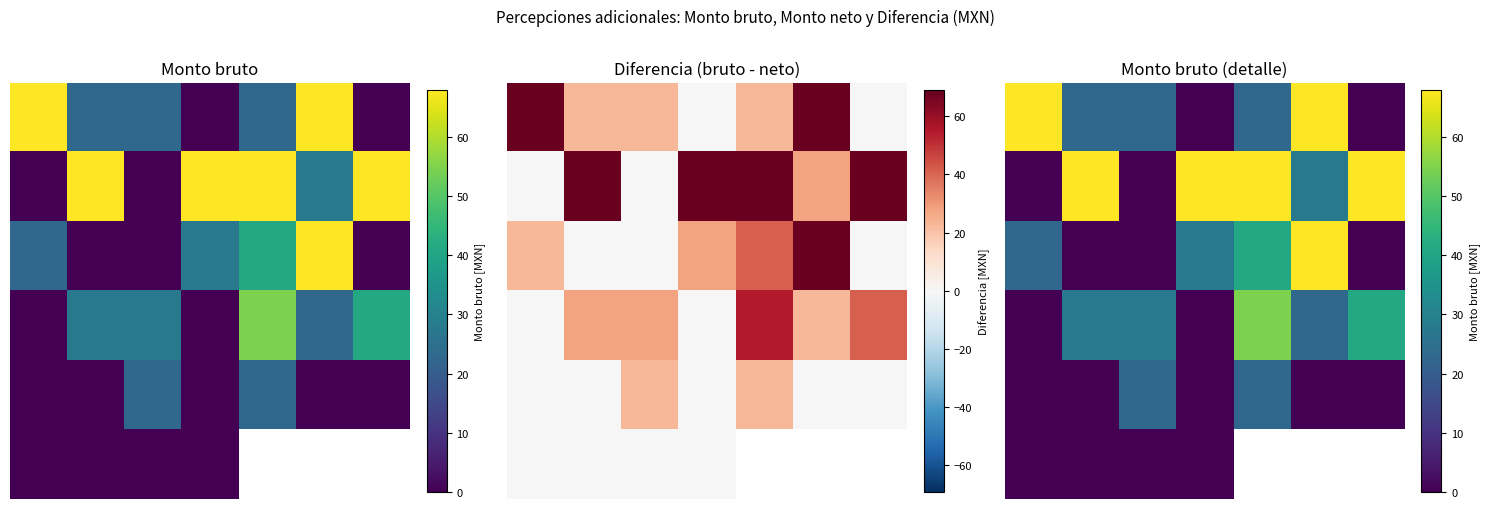

Read the 0 value at 4.

23.0